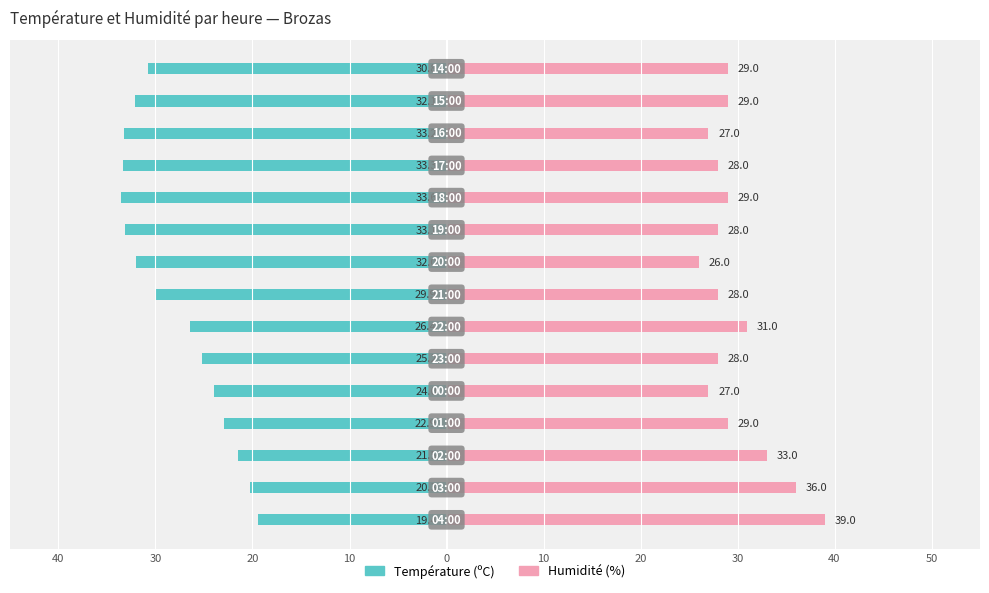

Reading left to right, transcribe all the data shown in this chart.

Température (ºC): -19.4	-20.3	-21.5	-22.9	-24.0	-25.2	-26.4	-29.9	-32.0	-33.1	-33.6	-33.3	-33.2	-32.1	-30.8
Humidité (%): 39.0	36.0	33.0	29.0	27.0	28.0	31.0	28.0	26.0	28.0	29.0	28.0	27.0	29.0	29.0